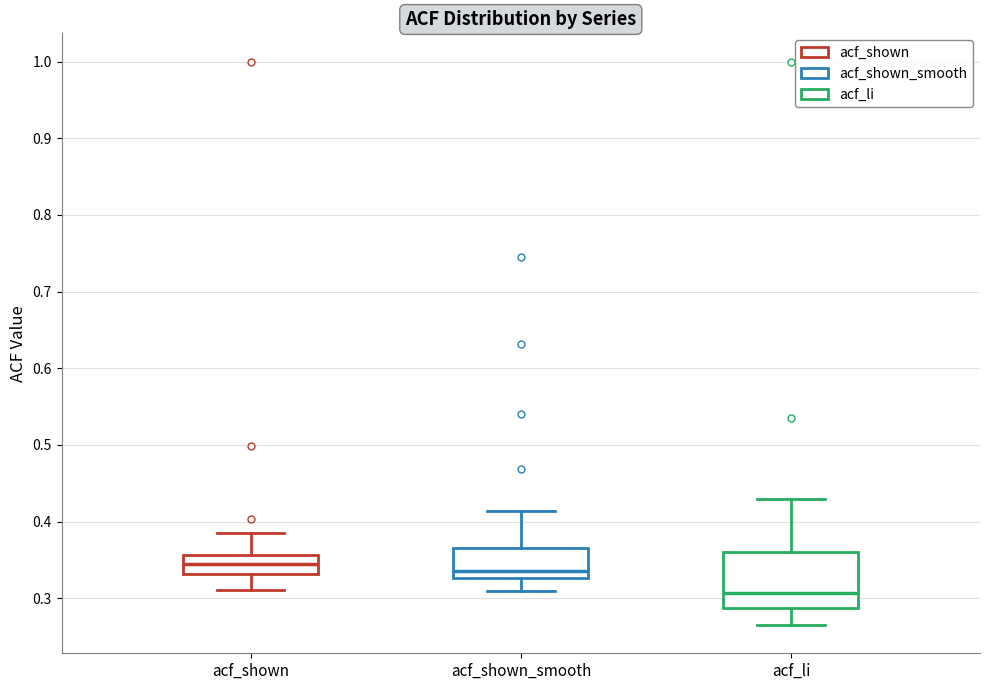

Reading left to right, read every box against the y-axis: the position of its median line, the range the box covers, and the ends of its whiskers. The values are not printed on the chart, so give them approximately, as read against the axis.

acf_shown: median 0.34, box 0.33 to 0.36, whiskers 0.31 to 0.39
acf_shown_smooth: median 0.34, box 0.33 to 0.37, whiskers 0.31 to 0.41
acf_li: median 0.31, box 0.29 to 0.36, whiskers 0.27 to 0.43